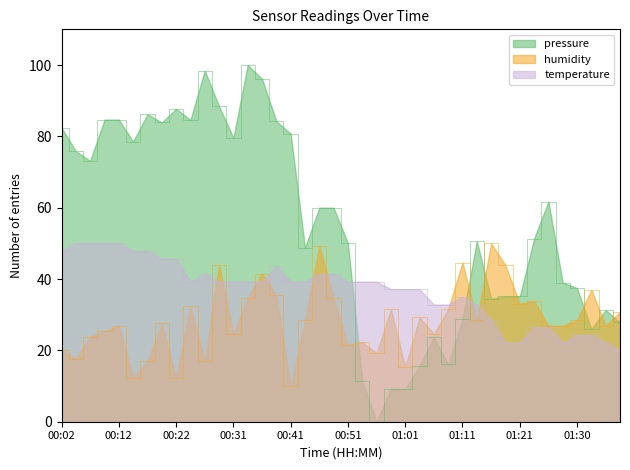

What is the average value of the humidity series?

28.5